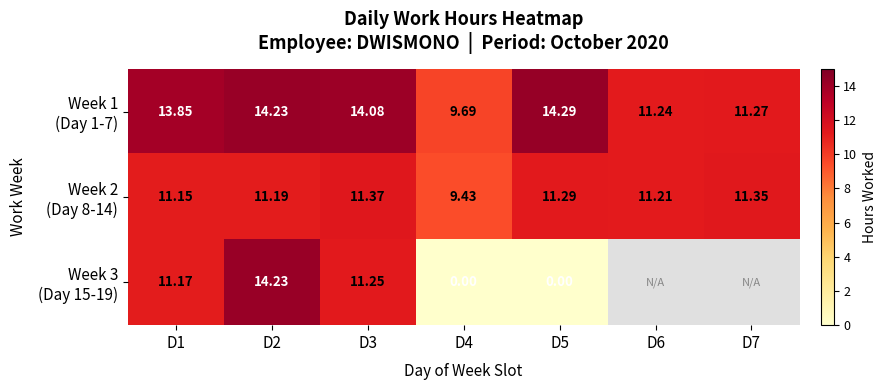

At which category is the sum across all series the highest?

D2